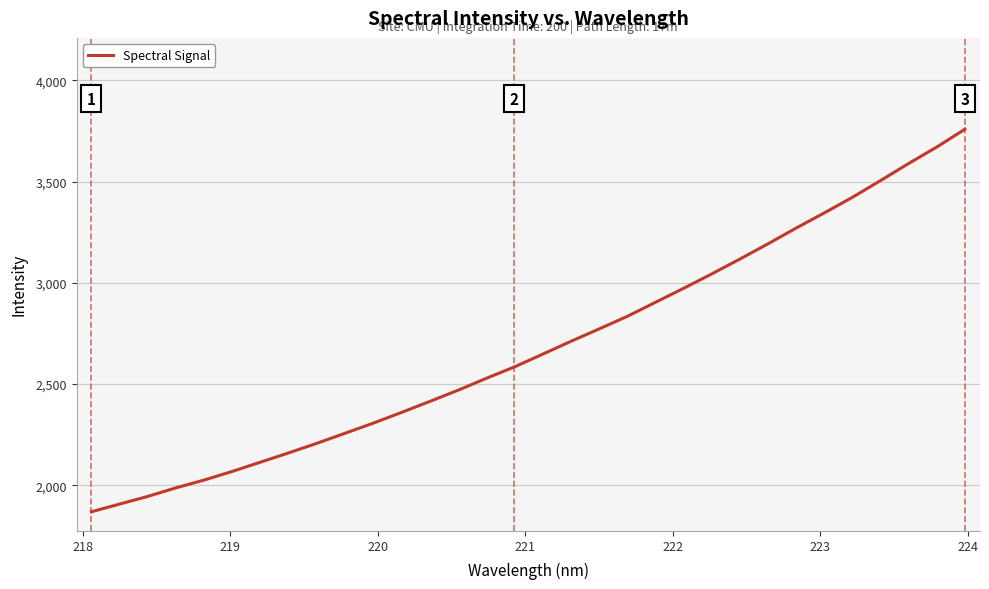

What is the greatest value displayed?

3758.6